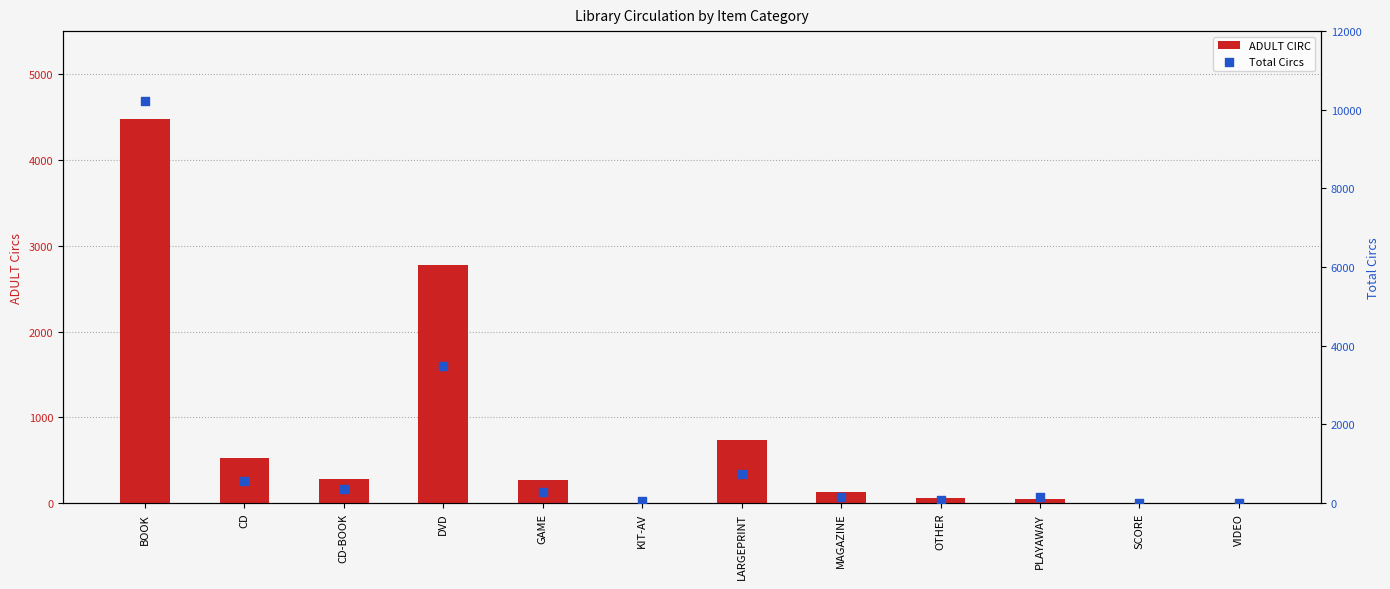

Which series reaches the maximum Y coordinate?

Total Circs